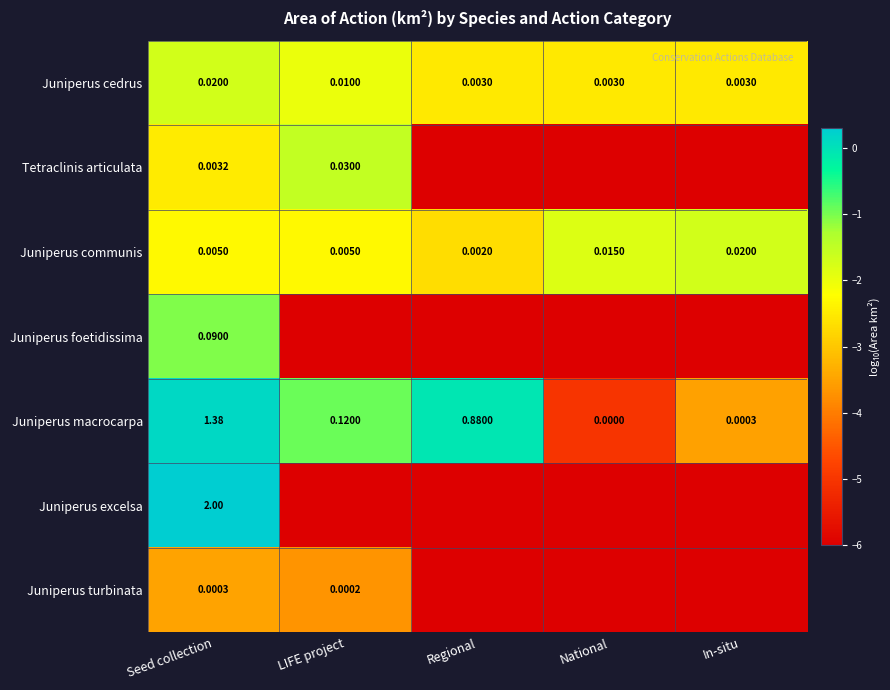

List the labels in order of Juniperus macrocarpa value, smallest first.

National, In-situ, LIFE project, Regional, Seed collection